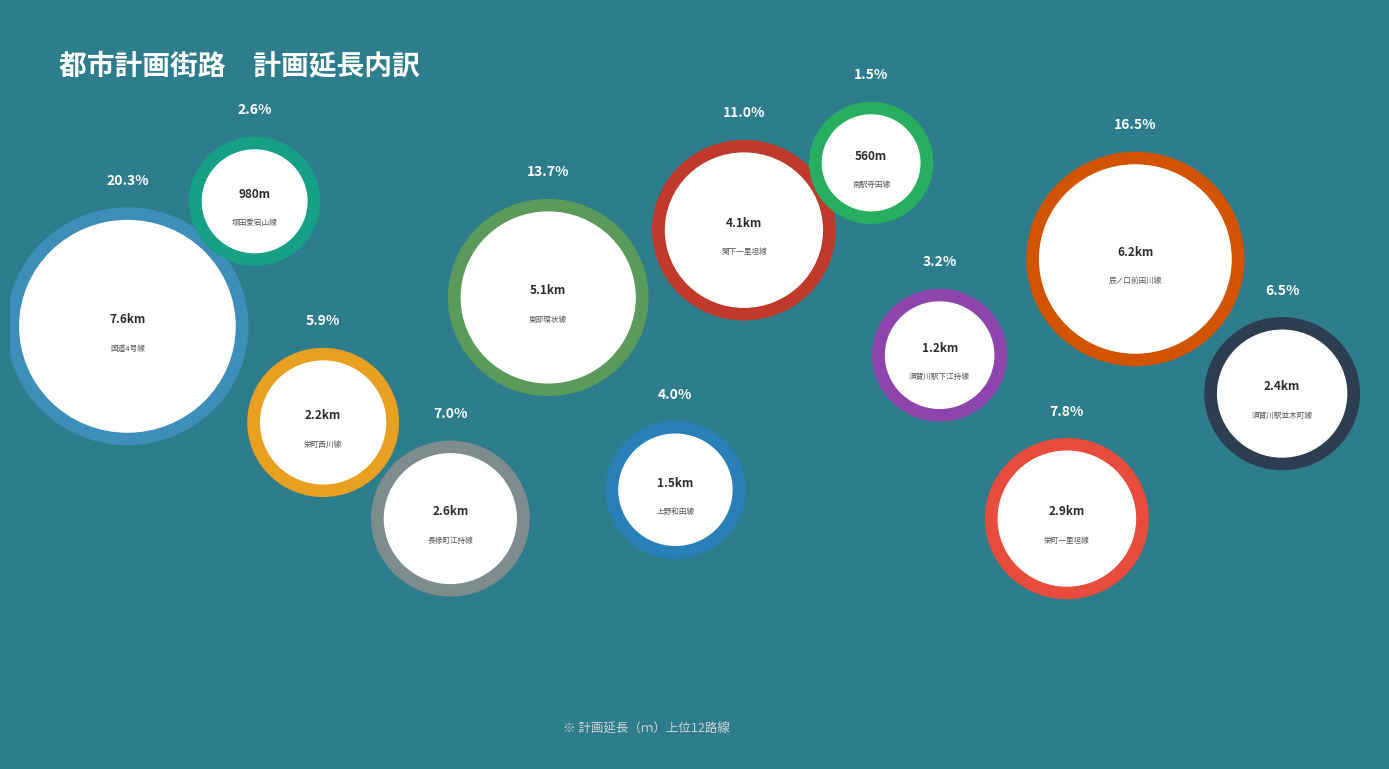

To the nearest percent, what is the difference between the 須賀川駅並木町線 and 国道4号線 slice percentages?

14%